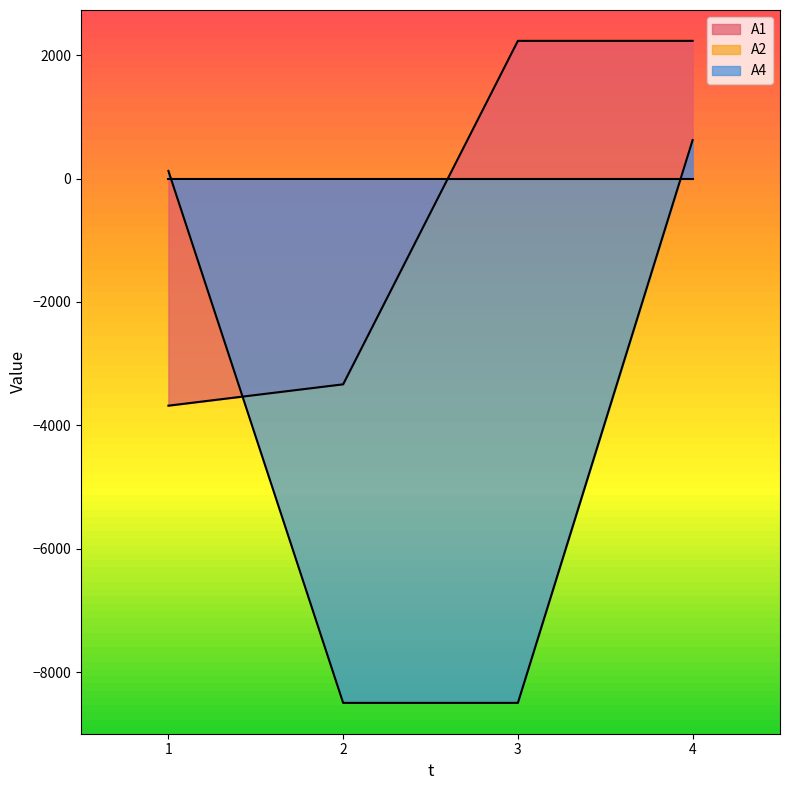

At which category is the sum across all series the highest?

4